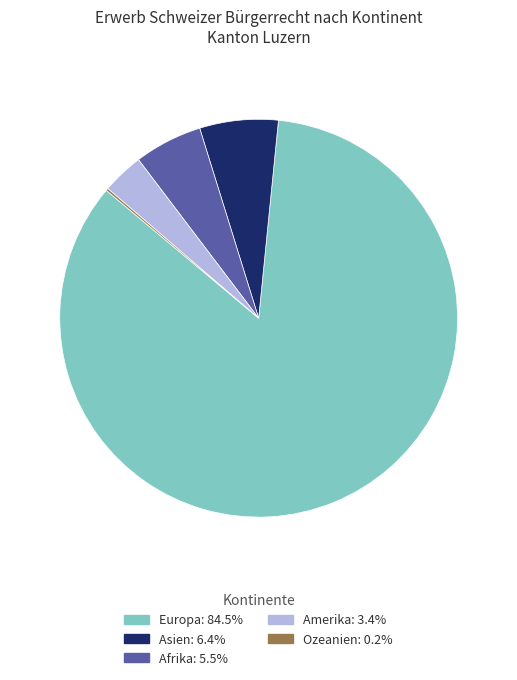

Does any single category account for the majority?

Yes